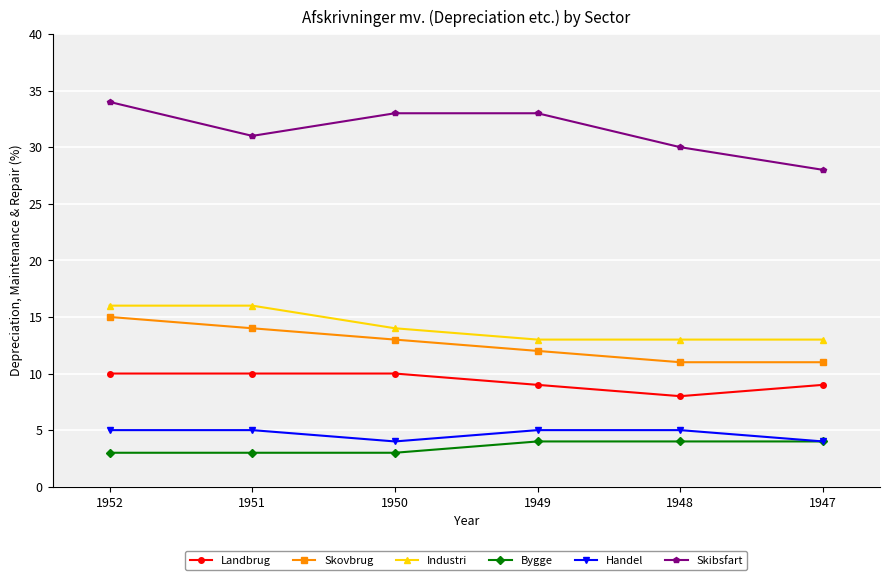

What is the difference between the Bygge values at 1949 and 1950?

1